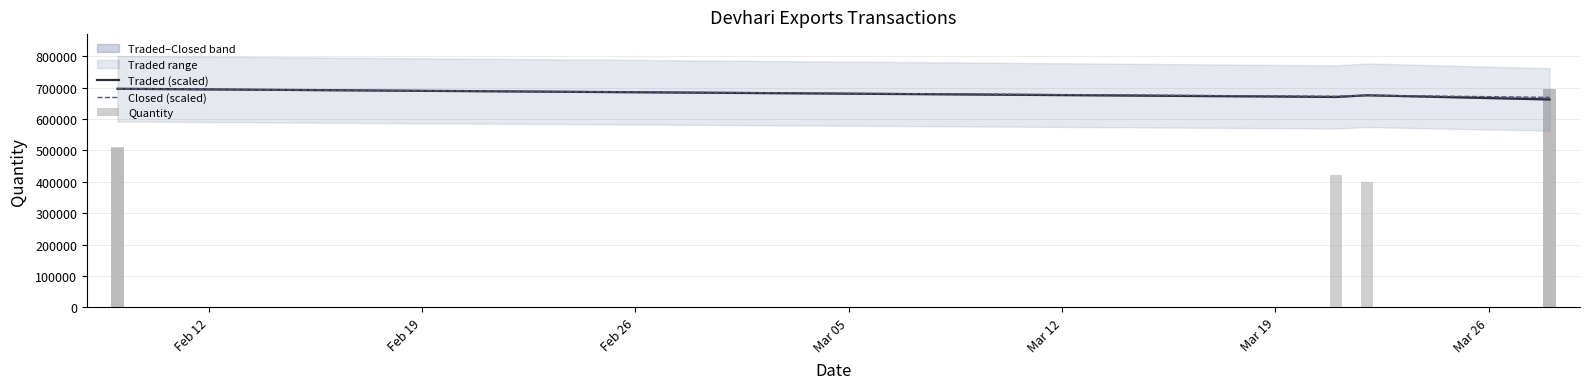

Rank the series at Feb 26 from lowest to highest value.

Quantity, Traded (scaled), Closed (scaled)